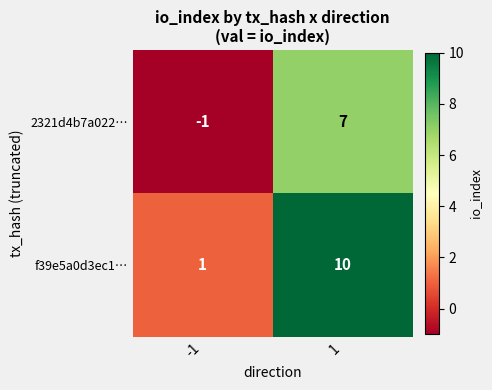

What is the spread (max minus min) of values at -1?

2